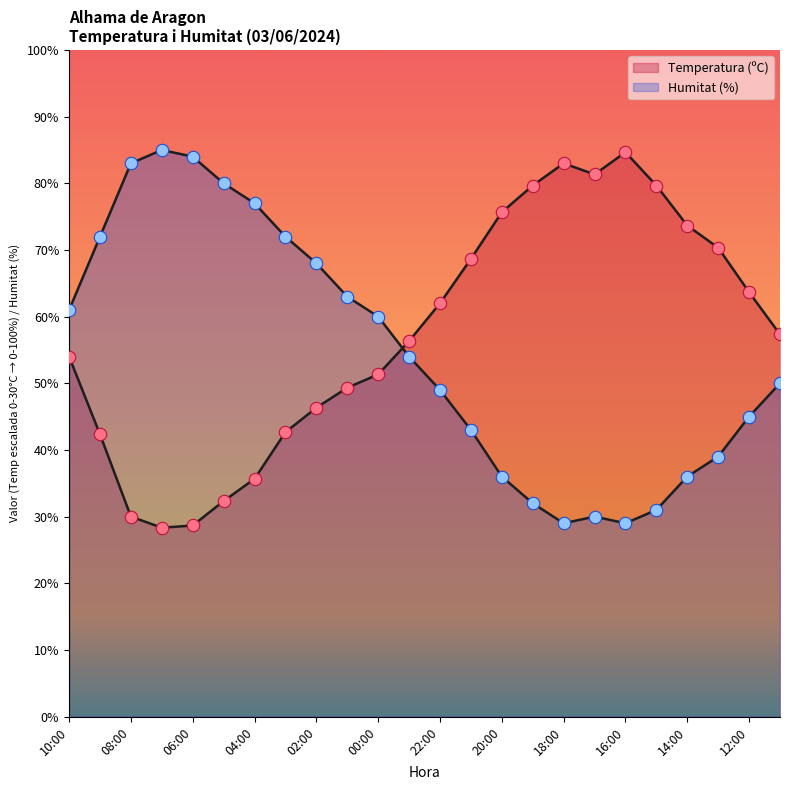

Which series has the largest total across all categories?

Temperatura (ºC)